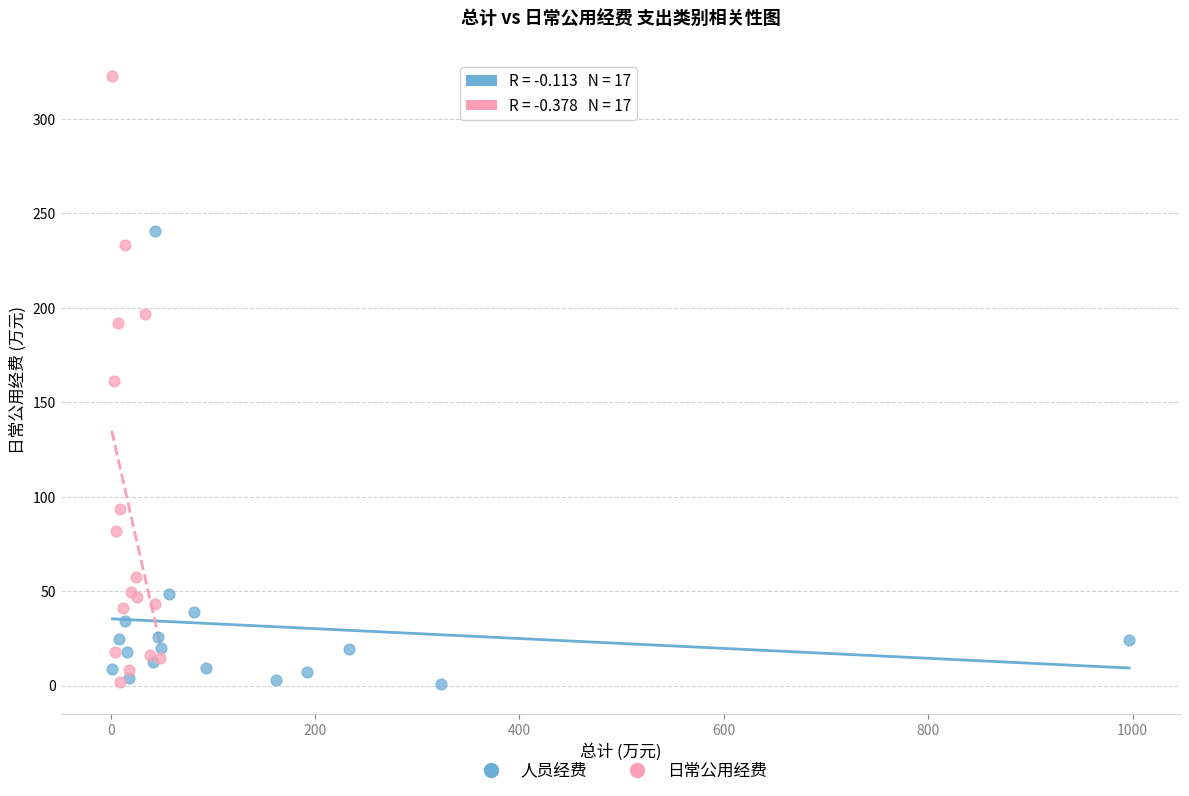

Which series has the widest spread of Y values?

日常公用经费